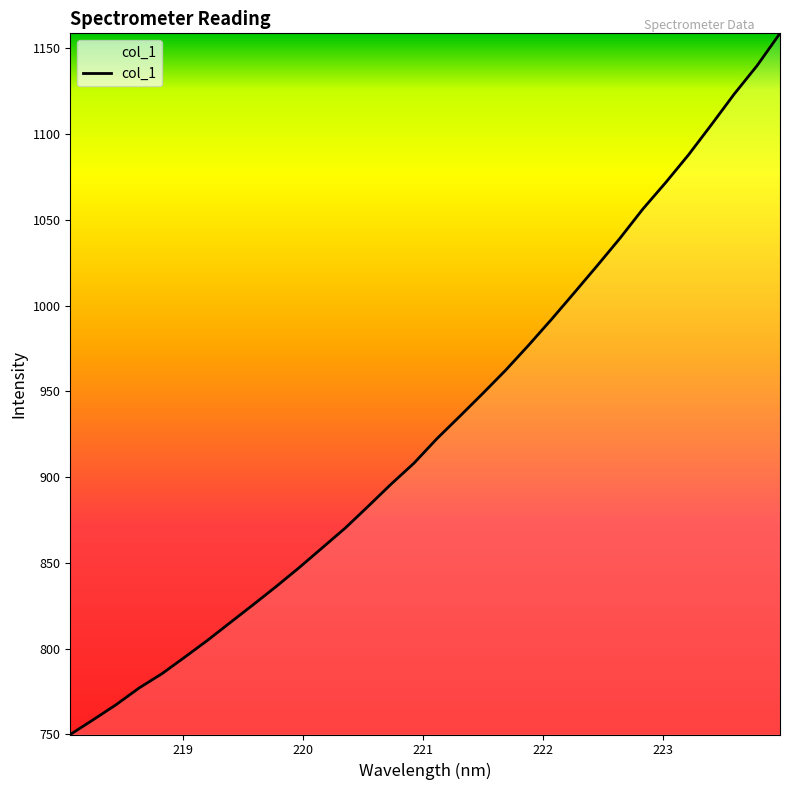

What is the minimum value shown in the chart?

749.9